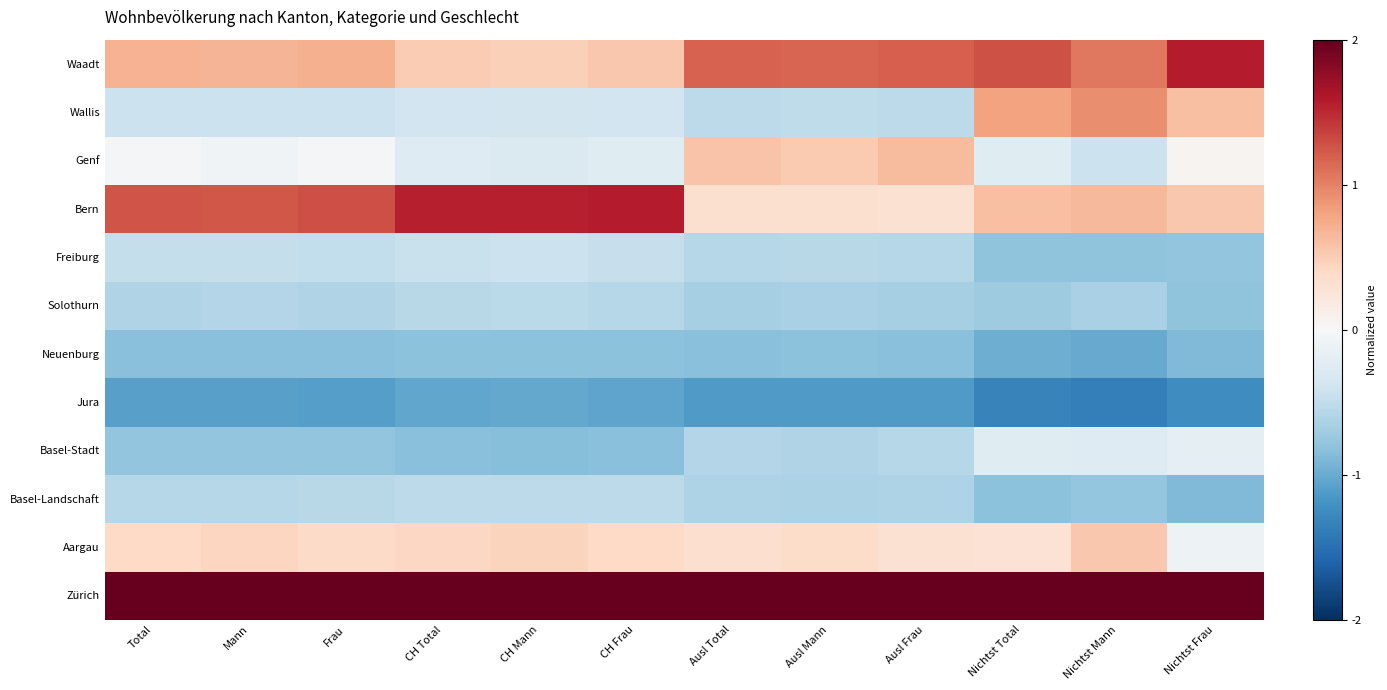

Which series changed the most between CH Mann and Nichtst Mann?

Wallis